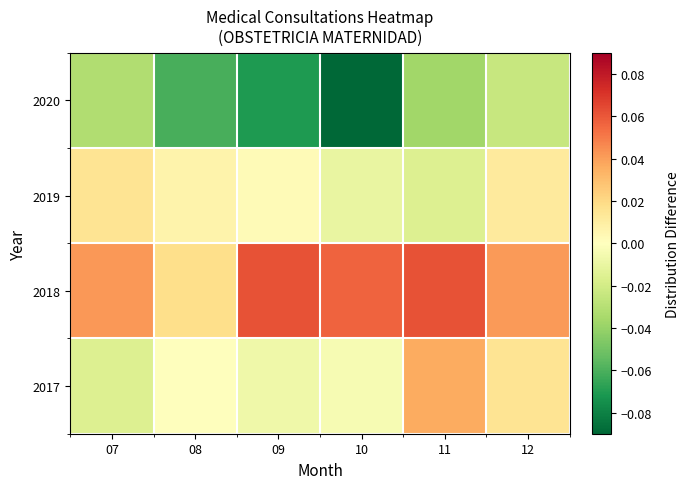

Rank the series by their maximum value, from highest to lowest.

2018, 2017, 2019, 2020